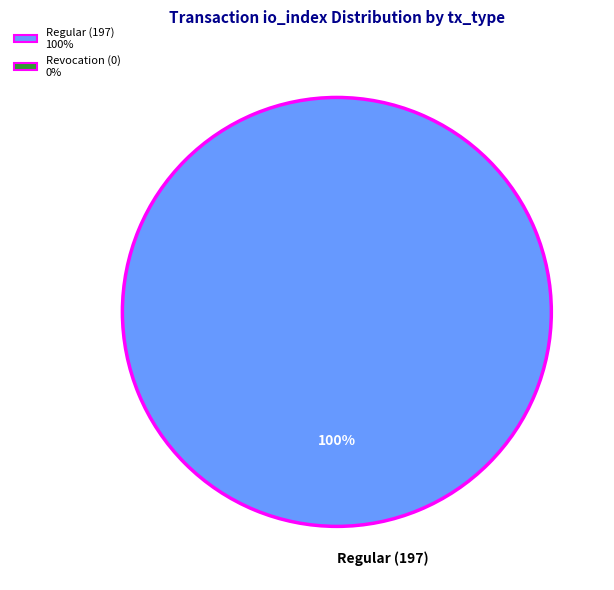

True or false: Regular (197) accounts for 95% of the total.

False